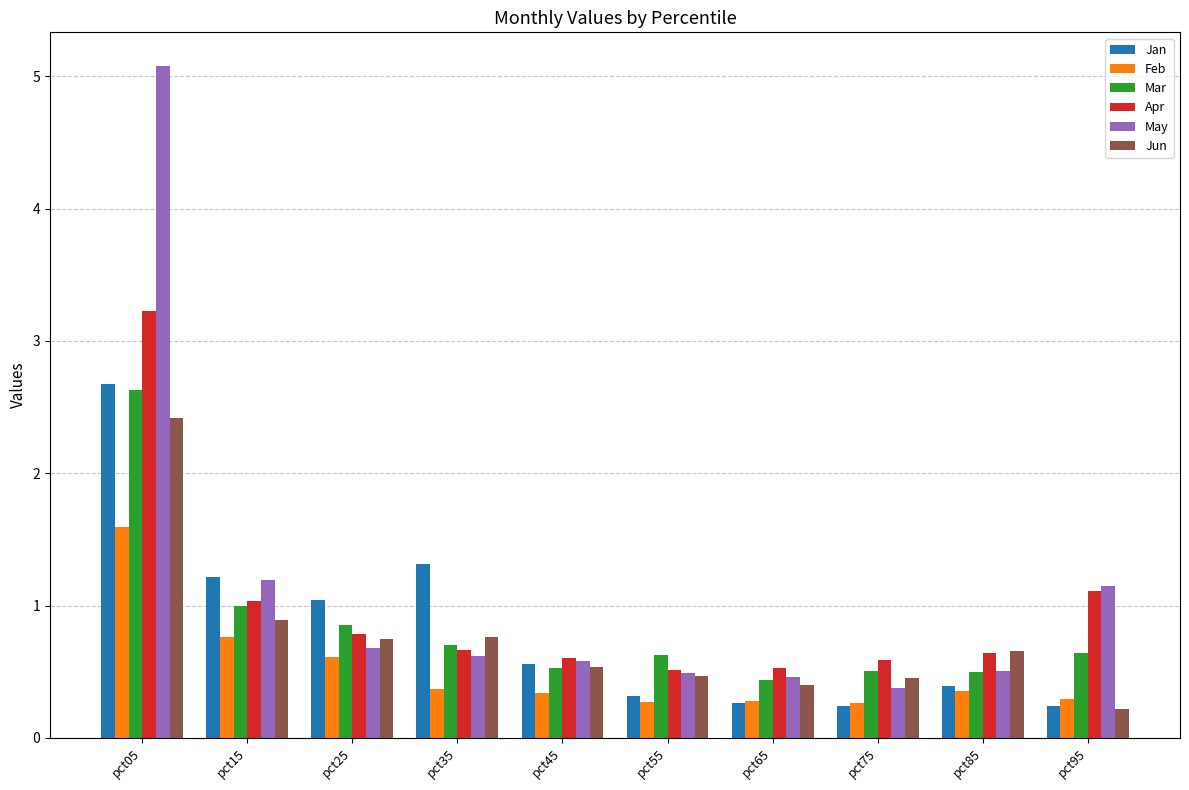

The value of Mar at pct95 is 0.6. True or false?

True